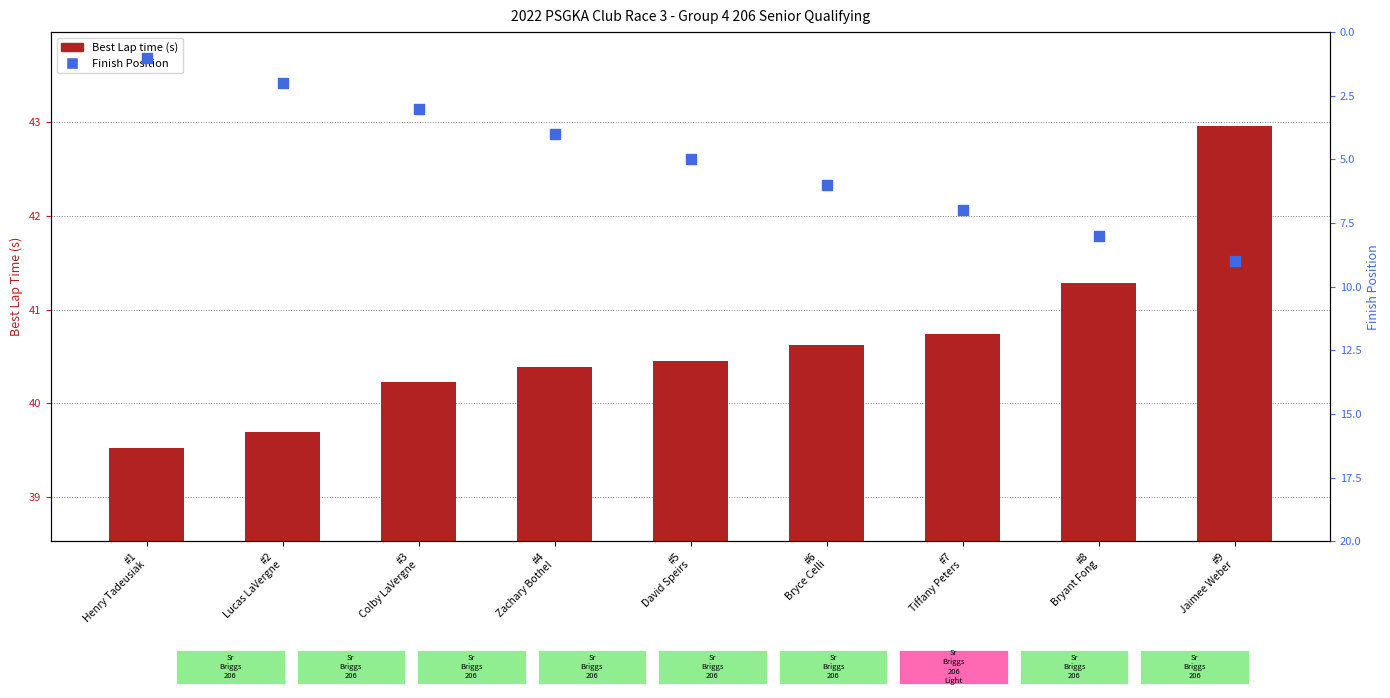

At how many categories does at least one series exceed 5?

9